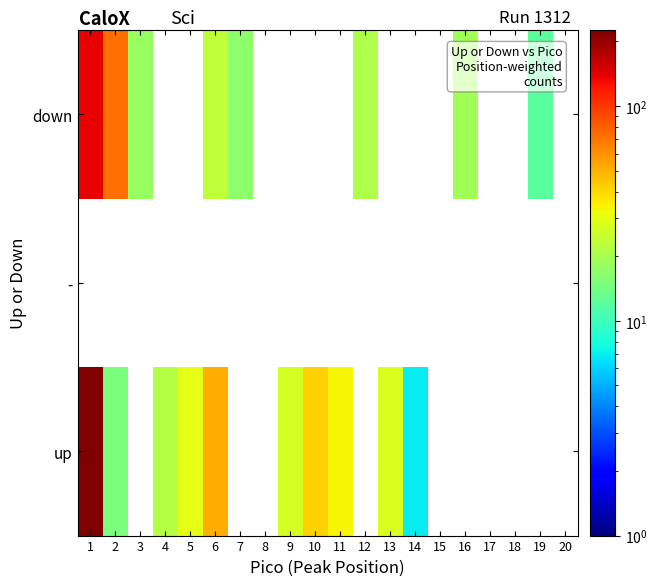

Is it true that up equals 7.0 at 14?

True